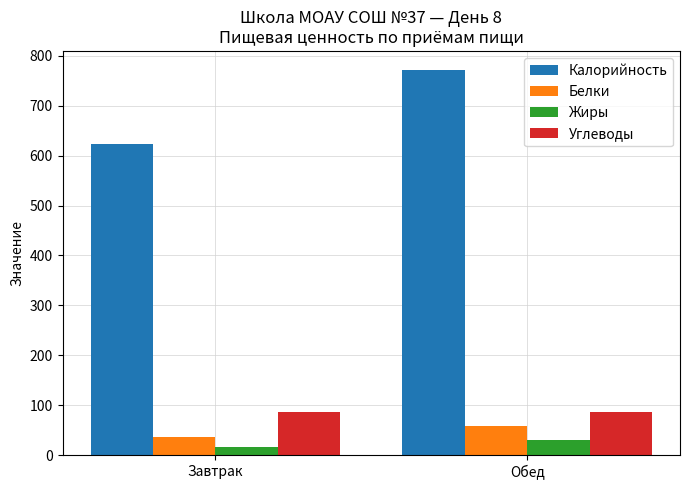

Which series has the largest total across all categories?

Калорийность